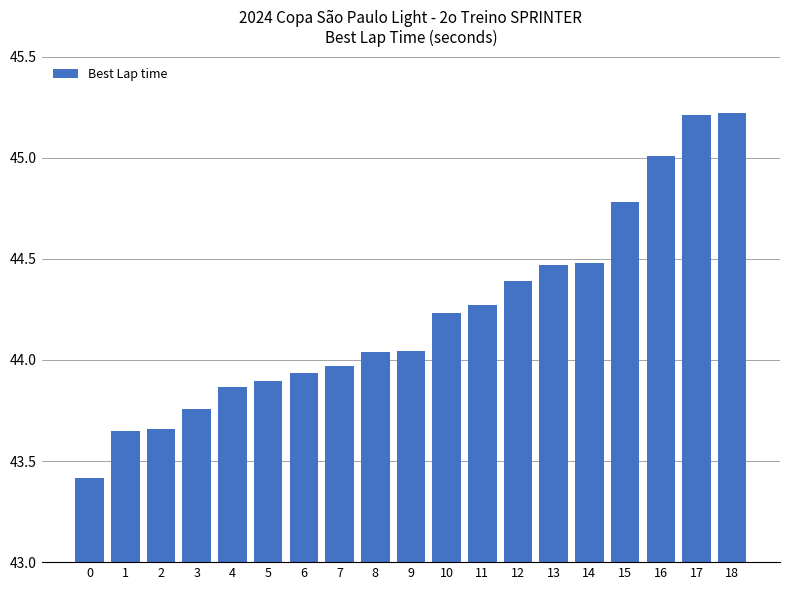

What is the minimum value shown in the chart?

43.4